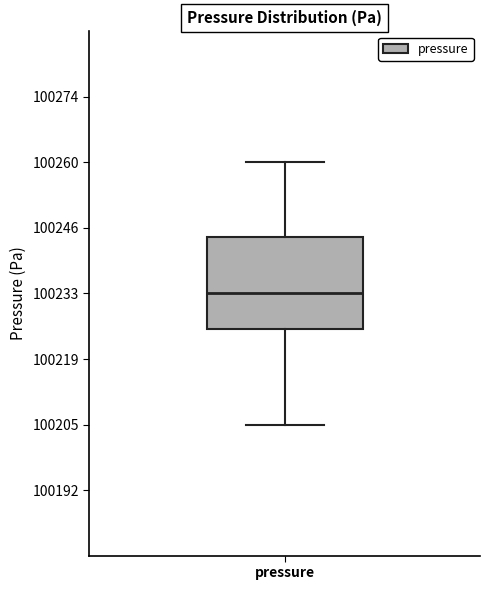

Transcribe this box plot: give where the median line is, the range the box spans, and where the two whiskers end, as read against the y-axis. The values are not printed on the chart, so give them approximately, as read against the axis.

median 100232, box 100226 to 100244, whiskers 100206 to 100260